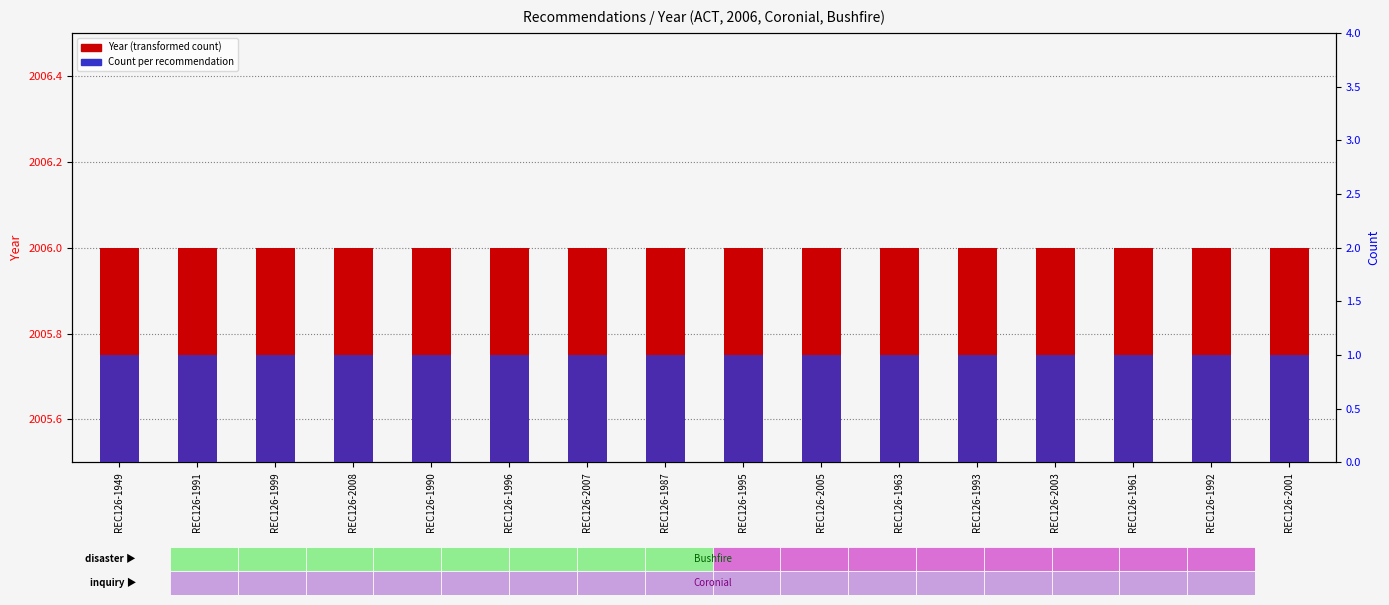

Is the value of Count per rec at REC126-1992 greater than the value of Year at REC126-1963?

No